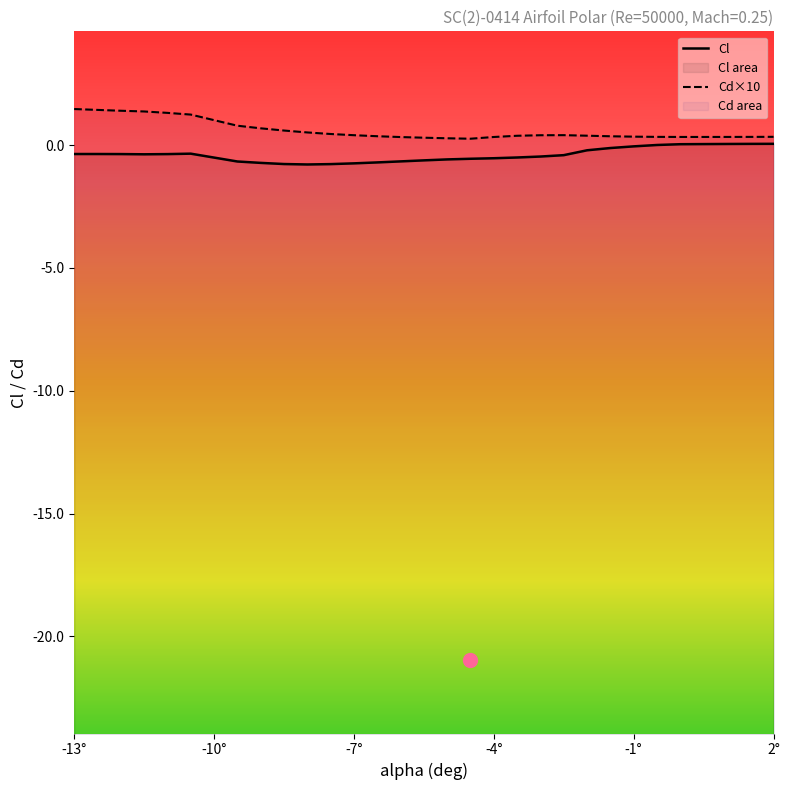

How many values are below zero?

24